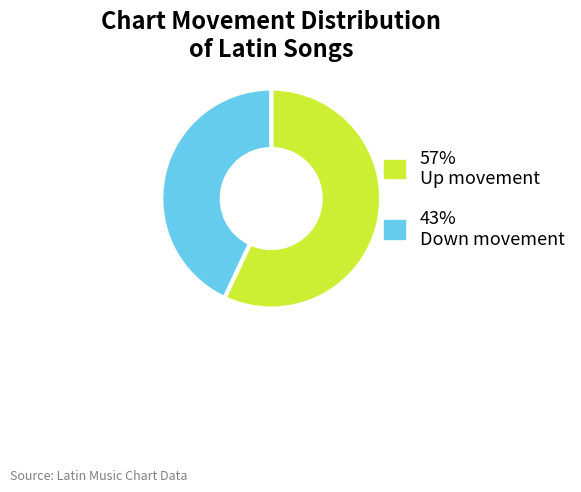

Does 57% Up movement account for over 50% of the chart?

Yes